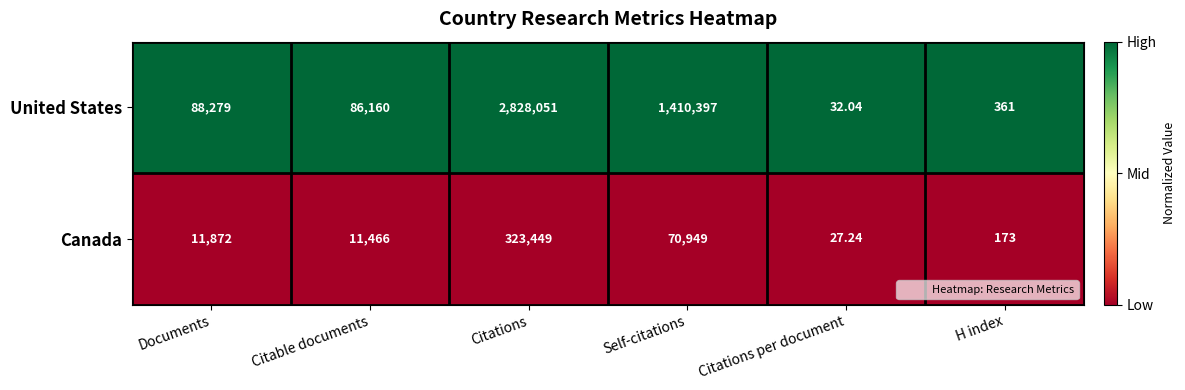

What is the difference between the highest and lowest values at Citations?

2504602.0